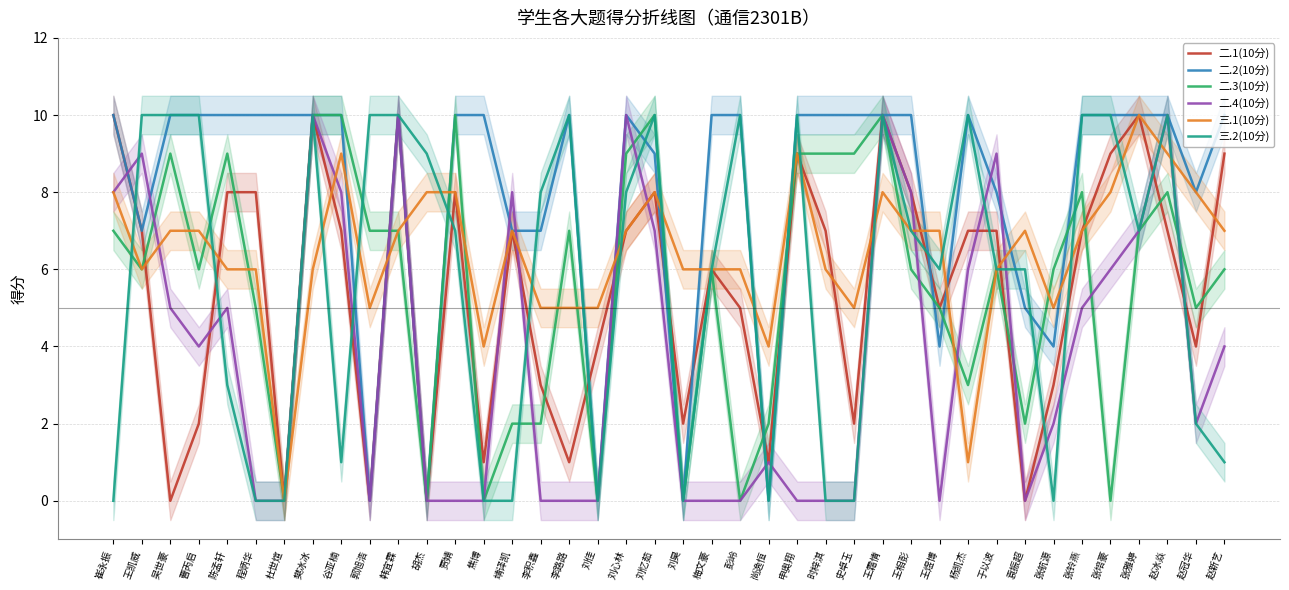

What is the total value across all series at 胡杰?

17